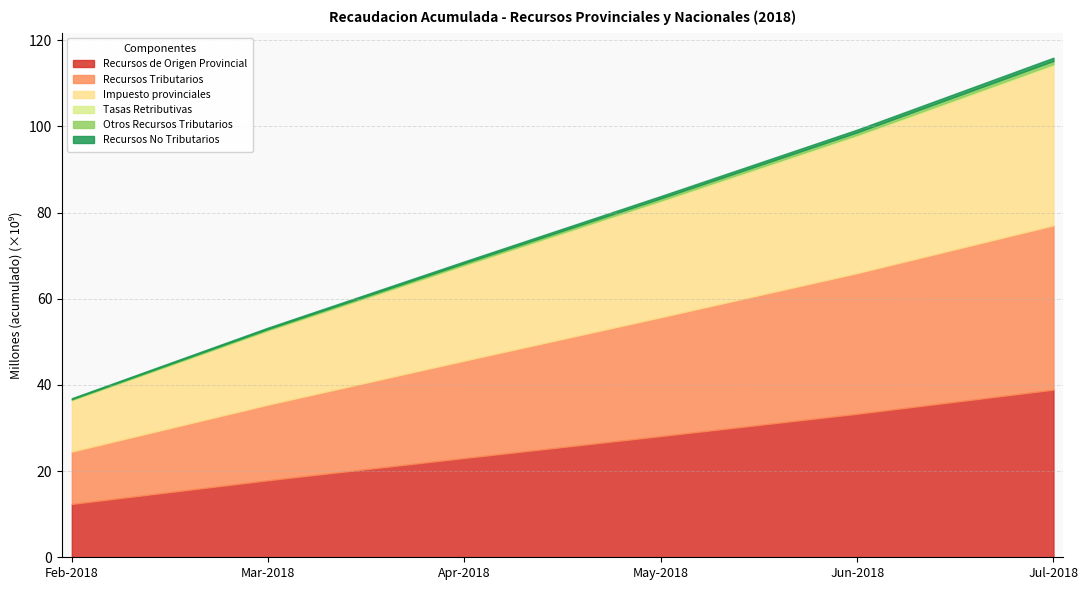

Between 1.1 Recursos de Origen Provincial and 1.1.1.1 Impuesto provinciales, which is larger?

1.1.1.1 Impuesto provinciales